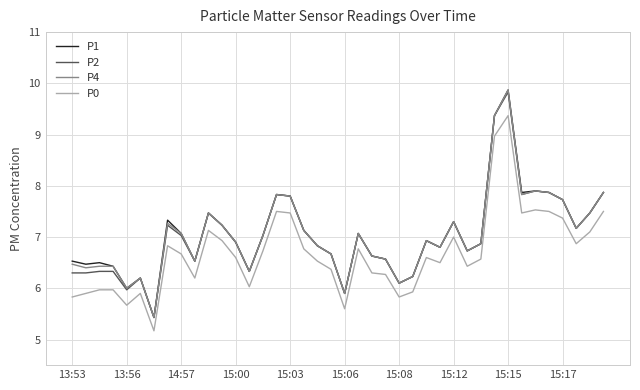

What is the minimum value for P2?

5.4